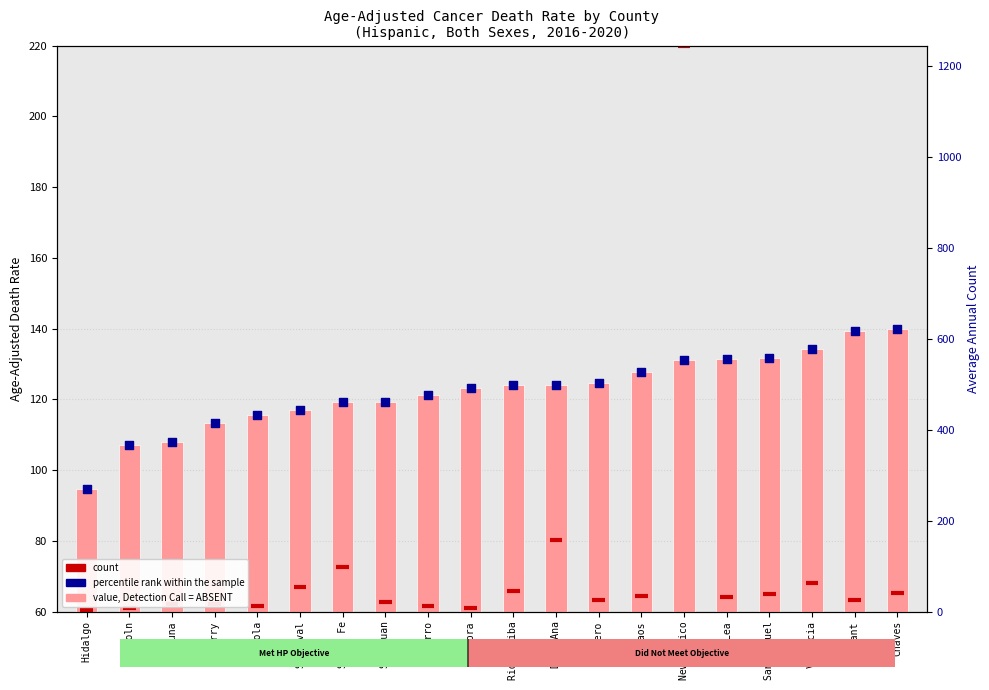

What is the change in value from Hidalgo to San Miguel?

+37.3